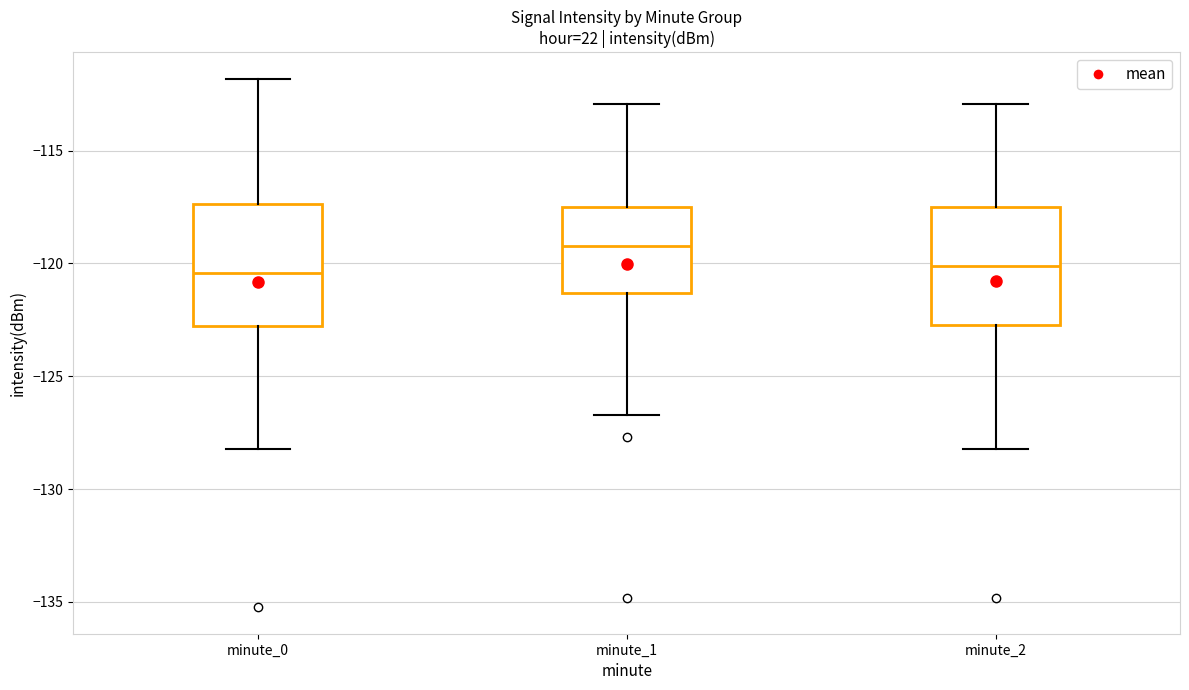

Where does the median line of the box for minute_1 sit on the y-axis? The values are not printed on the chart, so give them approximately, as read against the axis.

-119.0